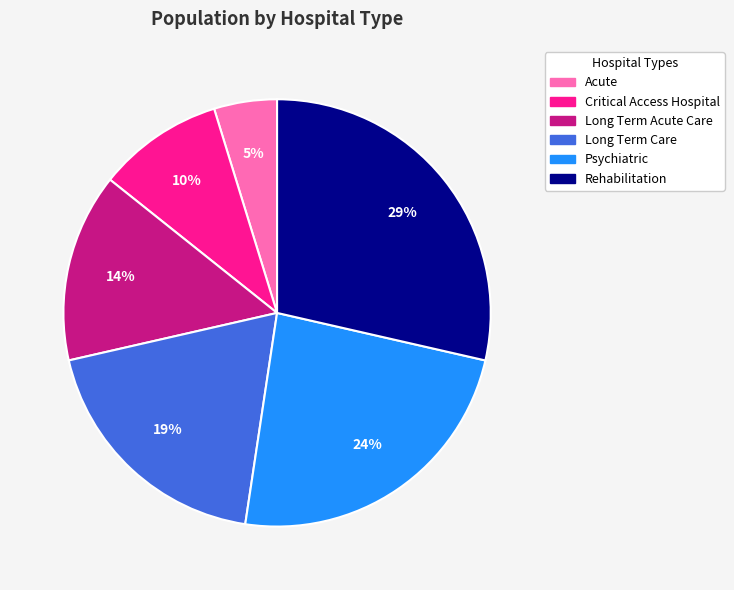

How many segments does this pie chart have?

6